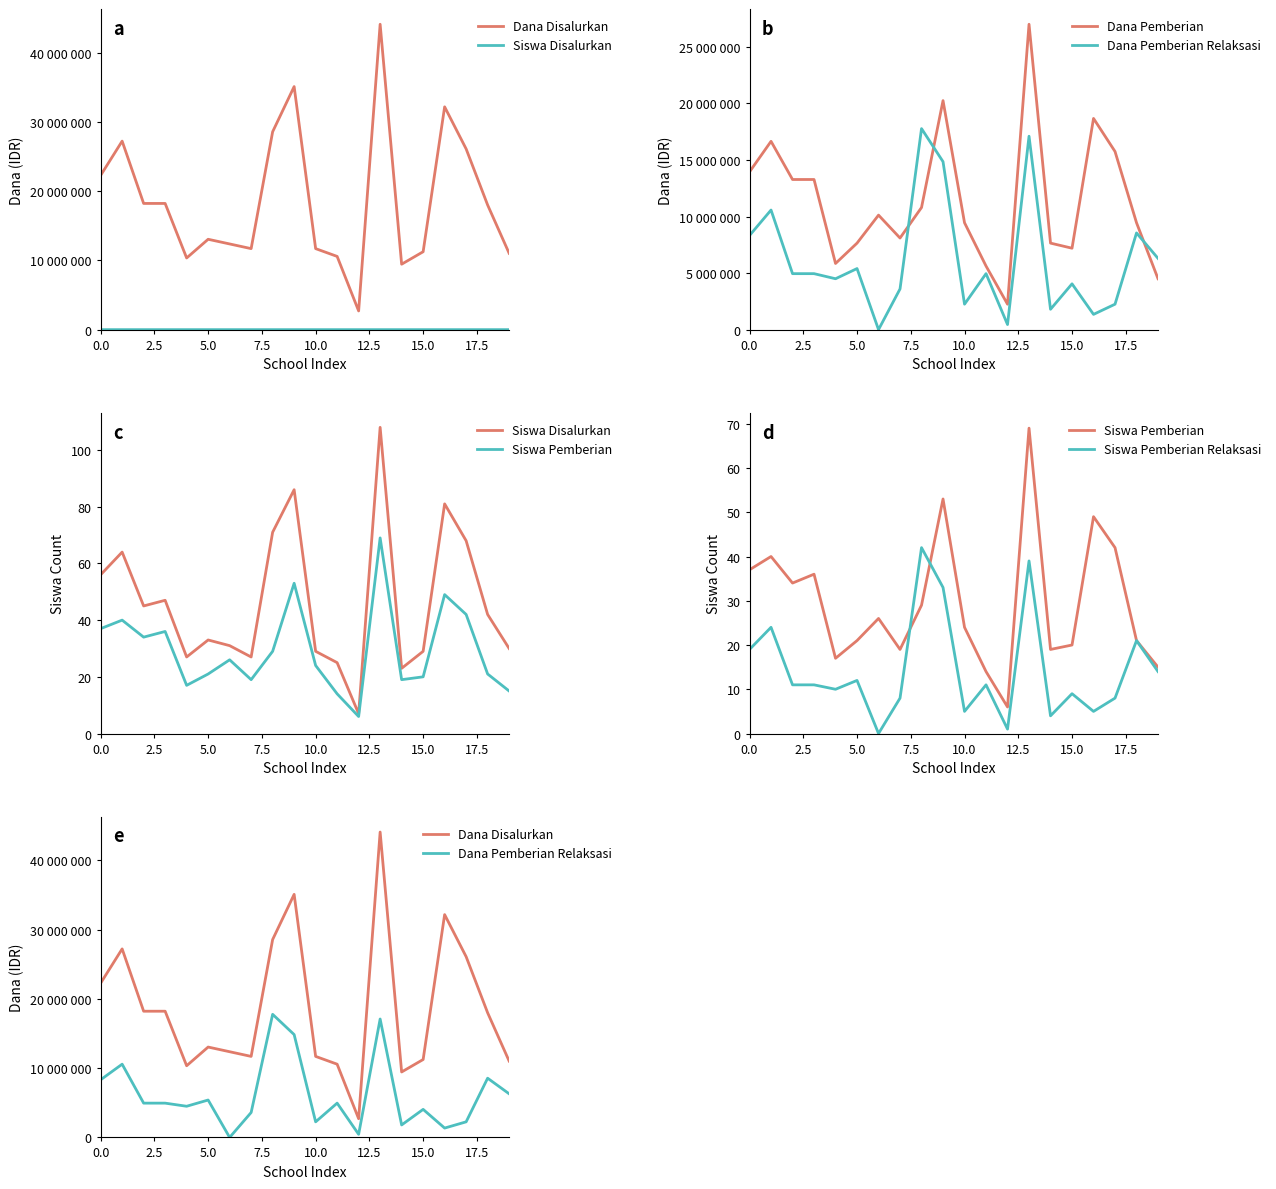

Which series changed the most between 12.5 and 18?

Dana Disalurkan